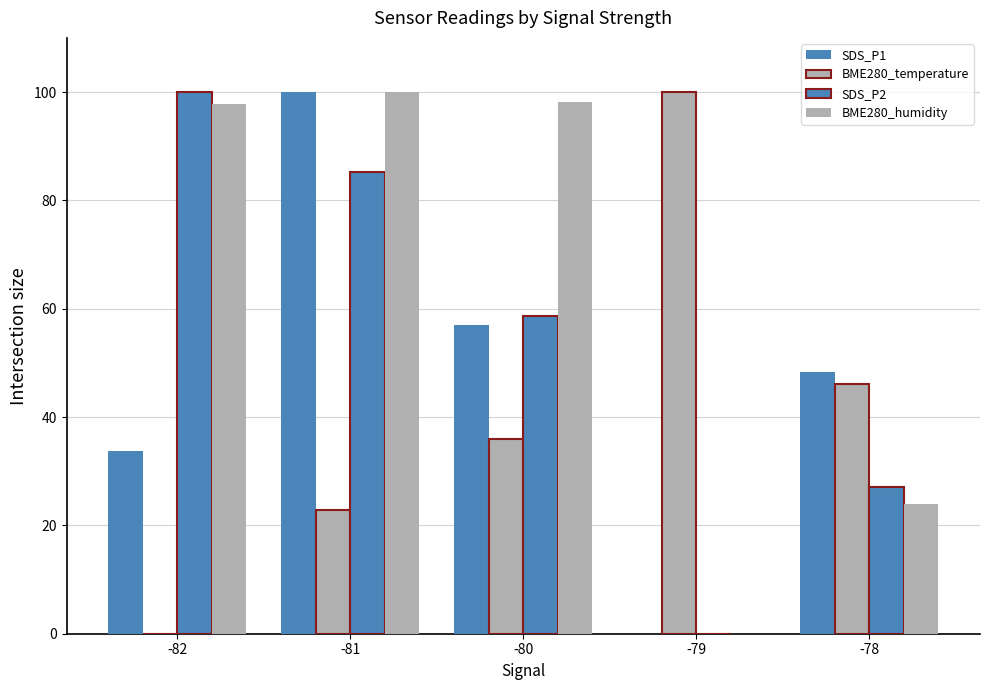

How many values in BME280_humidity are above zero?

4